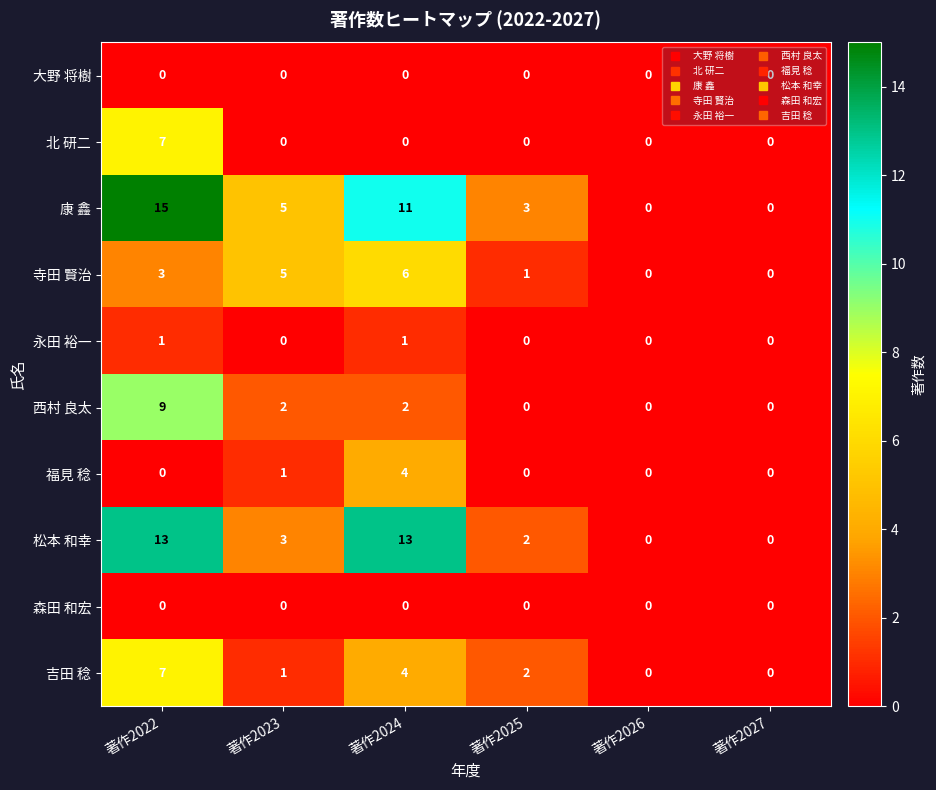

What is the difference between the maximum and minimum values in the 康 鑫 series?

15